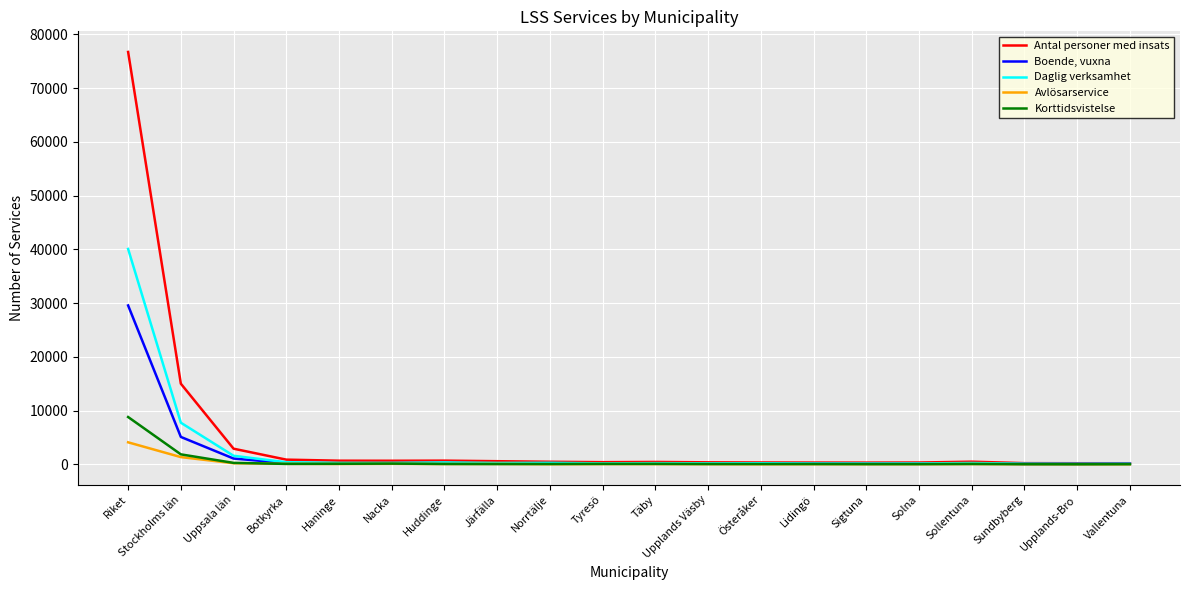

Which series has the largest range (max minus min)?

Antal personer med insats